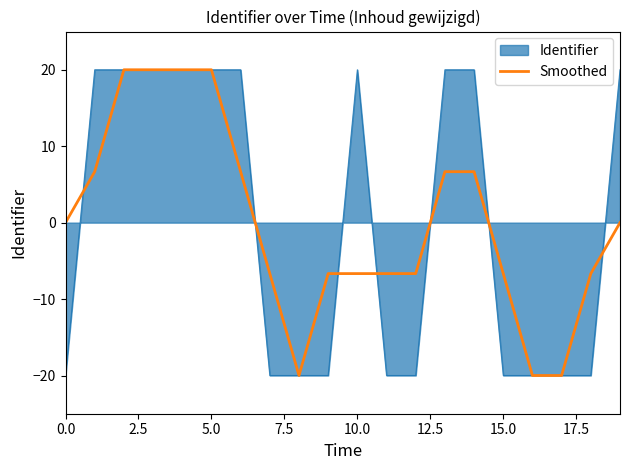

What is the minimum value shown in the chart?

-20.0